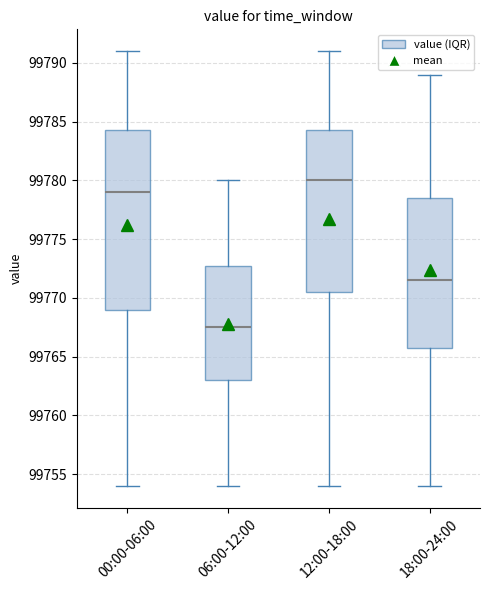

Where does the upper whisker of the box for 18:00-24:00 end on the y-axis? The values are not printed on the chart, so give them approximately, as read against the axis.

99789.0